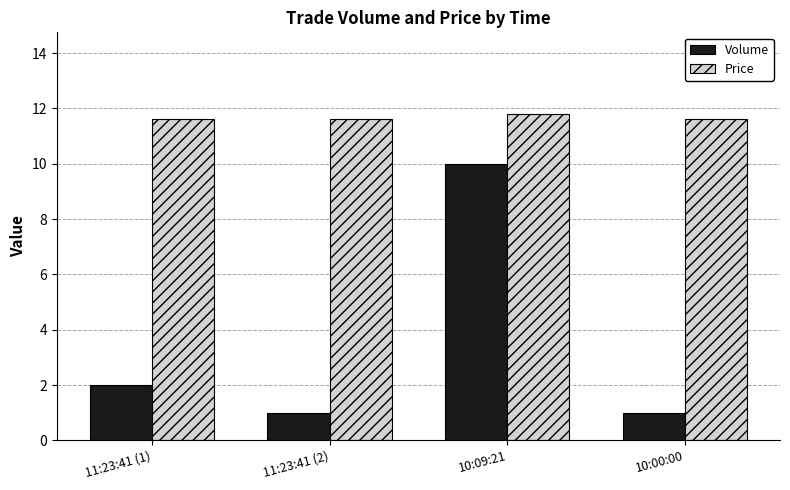

What is the value of the Price bar at the 3rd from the left?

11.8